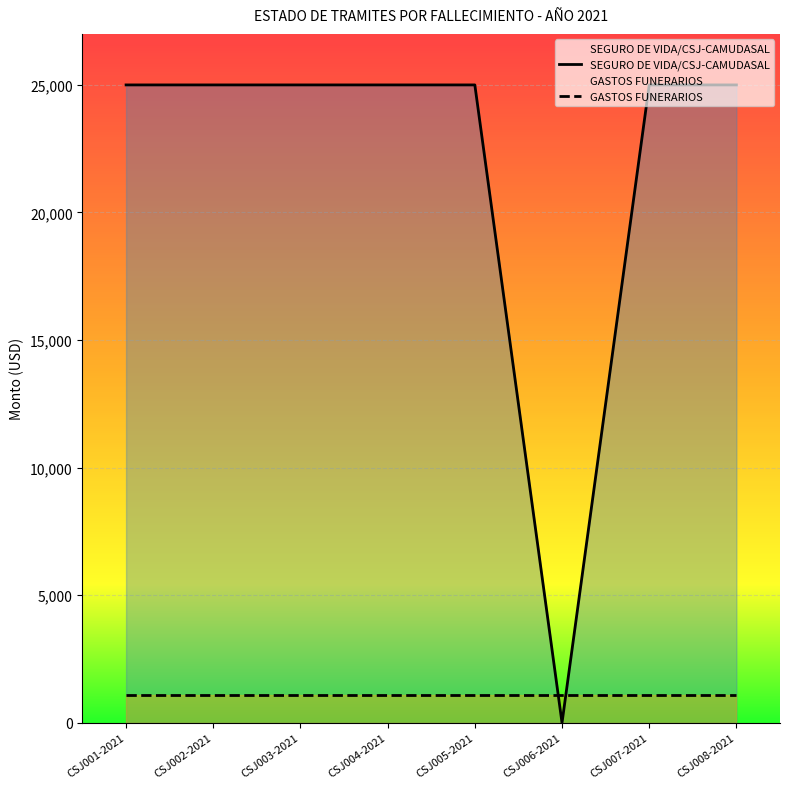

True or false: the data has more than 2 interior local peaks.

False